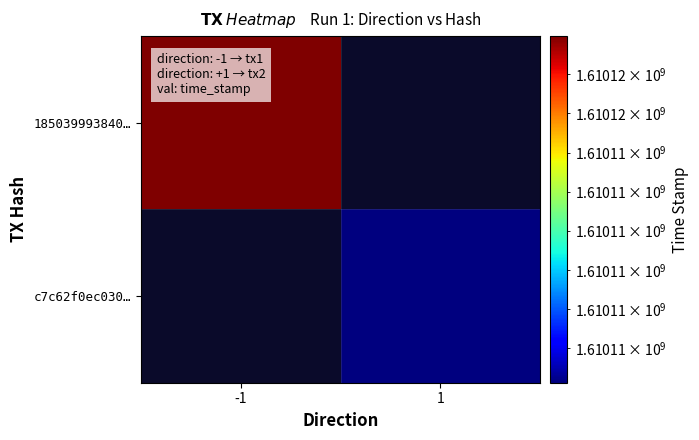

What is the sum of the 18503999384048b6c6f9d37b26f90e1e6d6c24c values at direction and time_stamp?

1610115297